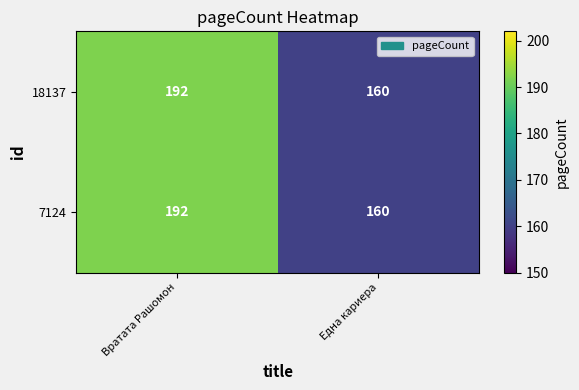

List the labels in order of 18137 value, smallest first.

Една кариера, Вратата Рашомон